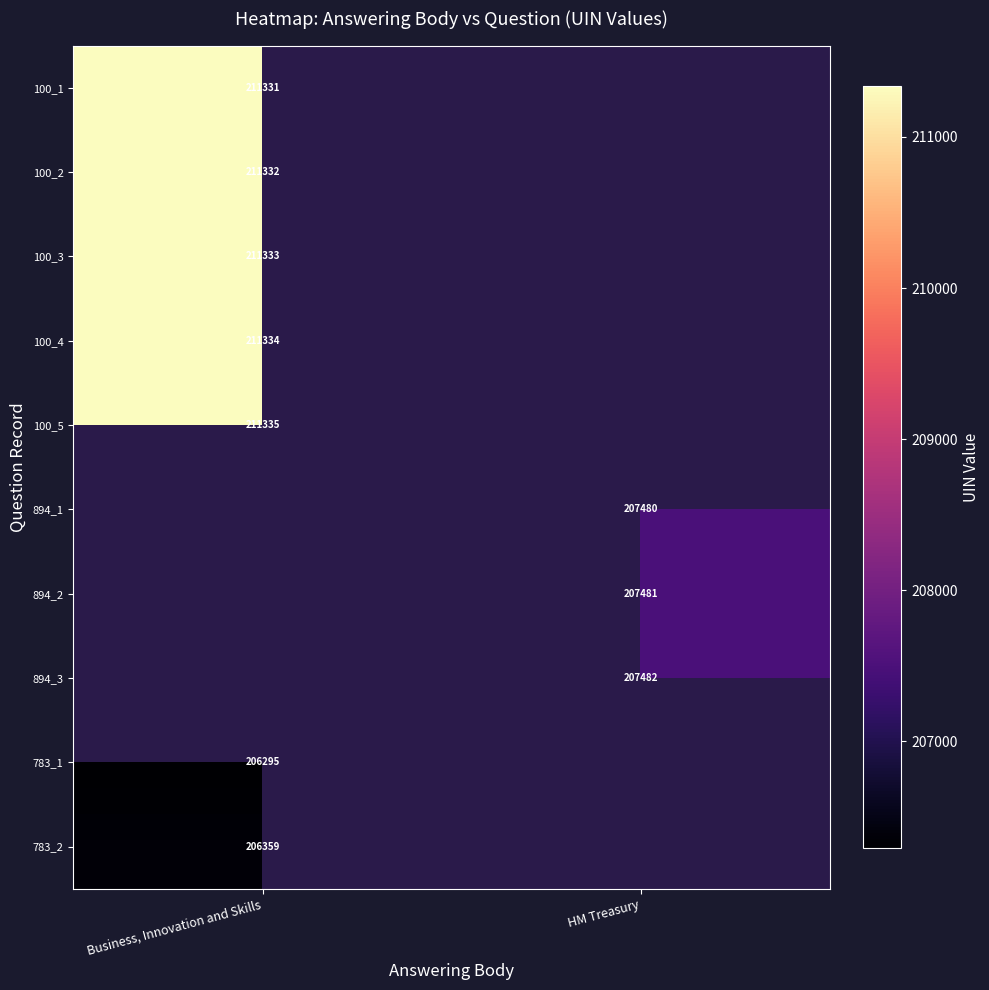

True or false: 100_5 has a value of 211335 at Business, Innovation and Skills.

True